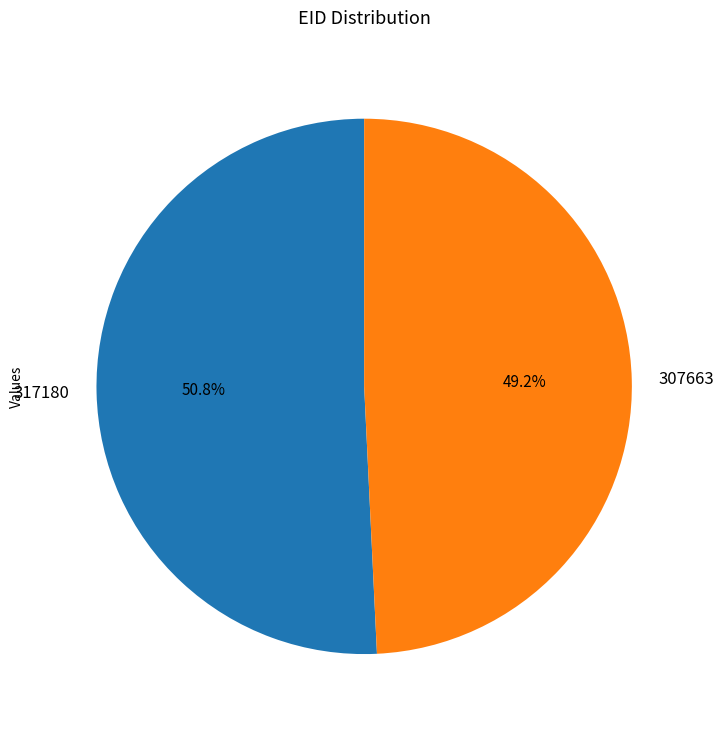

Does 317180 represent more than half of the total?

Yes